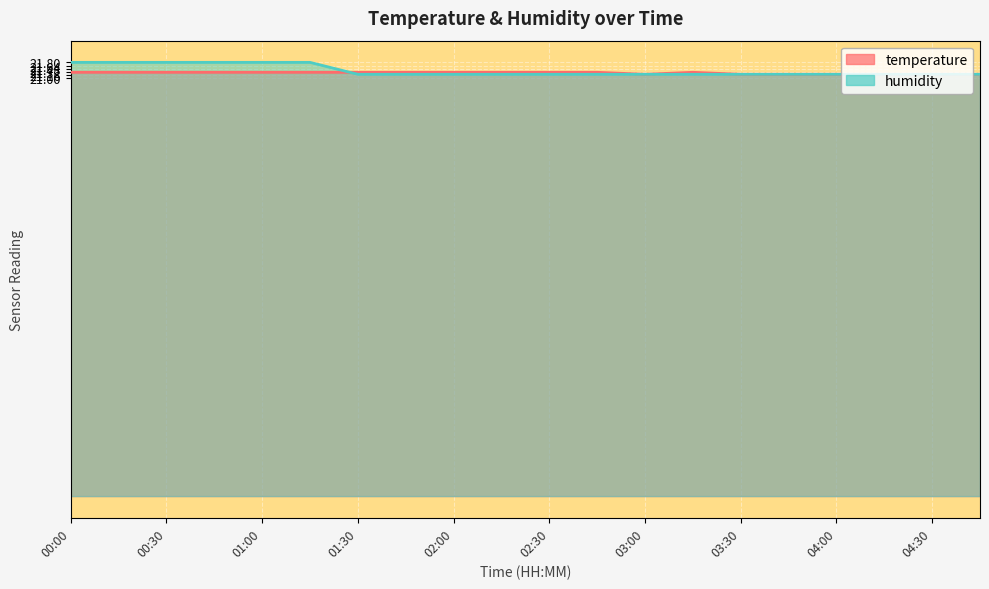

Which series has the widest spread of values?

humidity